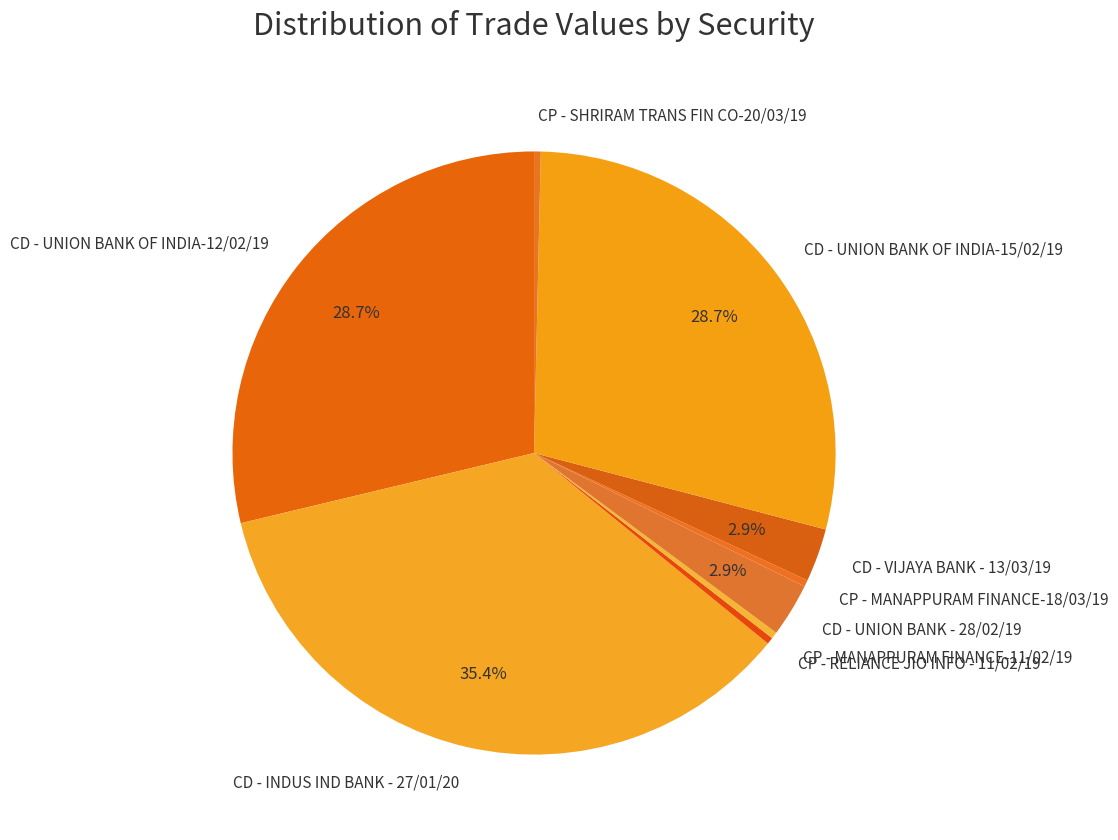

Between CP - SHRIRAM TRANS FIN CO-20/03/19 and CD - INDUS IND BANK - 27/01/20, which is larger?

CD - INDUS IND BANK - 27/01/20